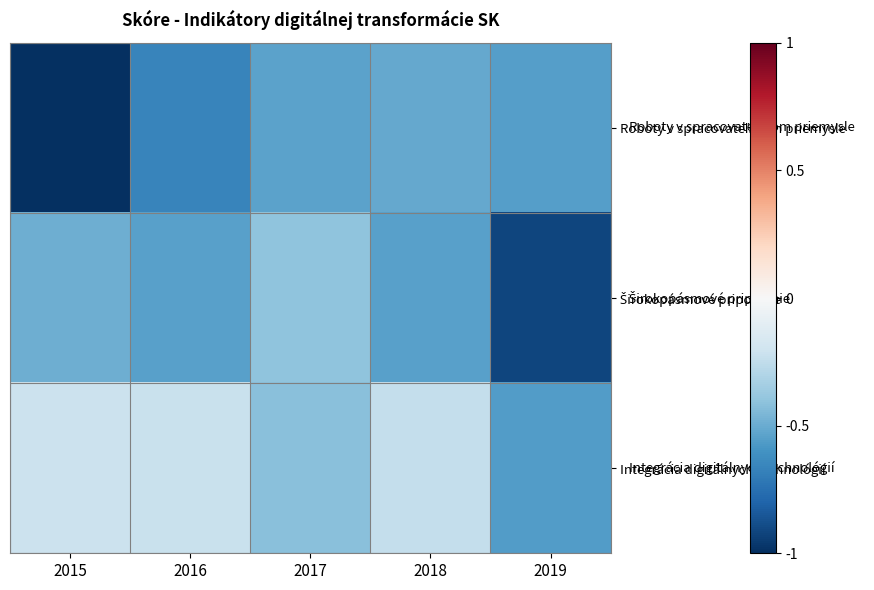

Which category has the lowest value across all series?

2015